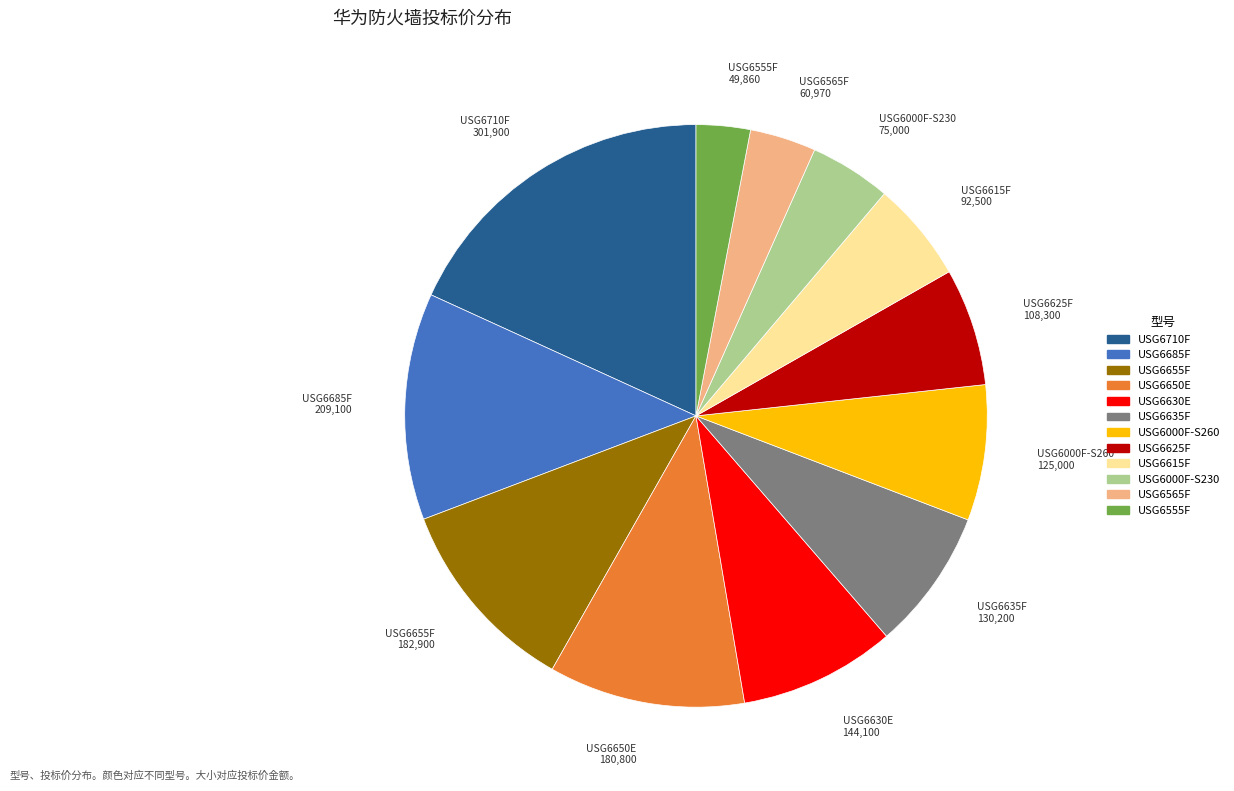

Is there a majority slice in this chart?

No